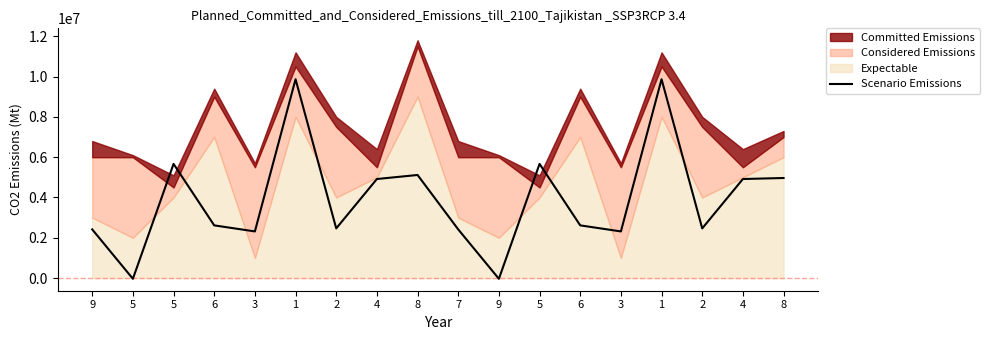

Rank the categories by value from lowest to highest.

5, 9, 3, 3, 9, 7, 2, 2, 6, 6, 4, 4, 8, 8, 5, 5, 1, 1